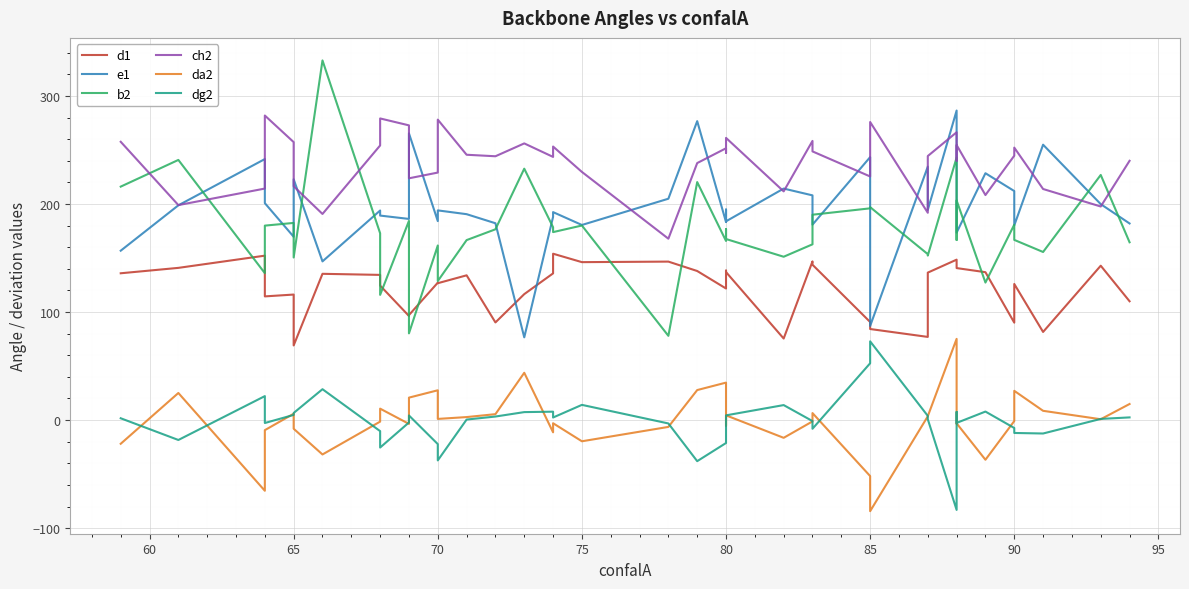

How many intersections are there between d1 and b2?

10